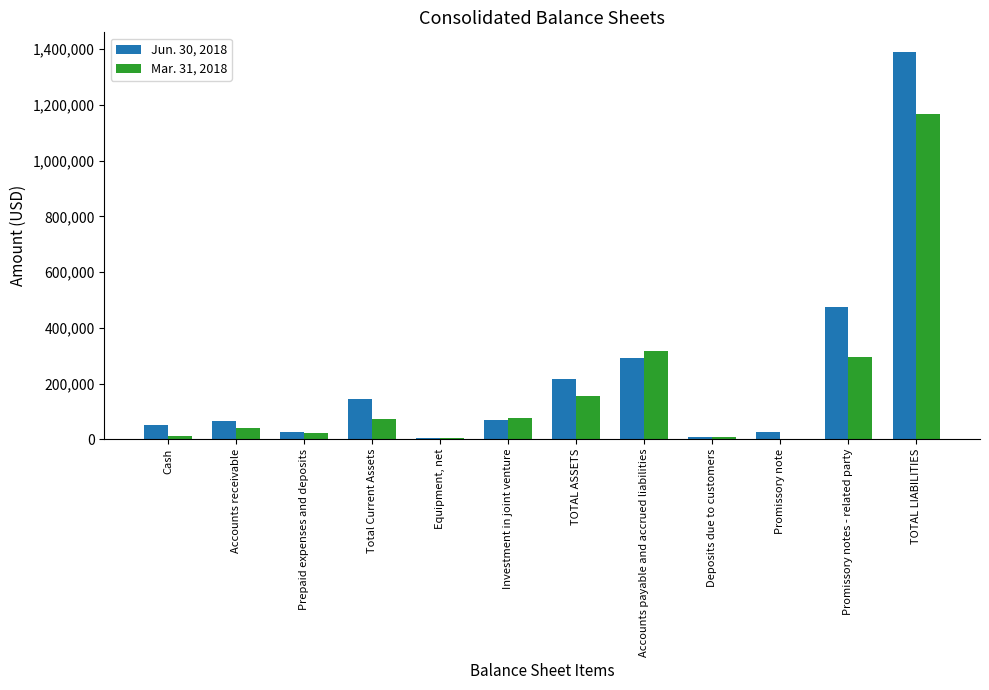

The Jun. 30, 2018 series shows 50536 at TOTAL ASSETS. True or false?

False